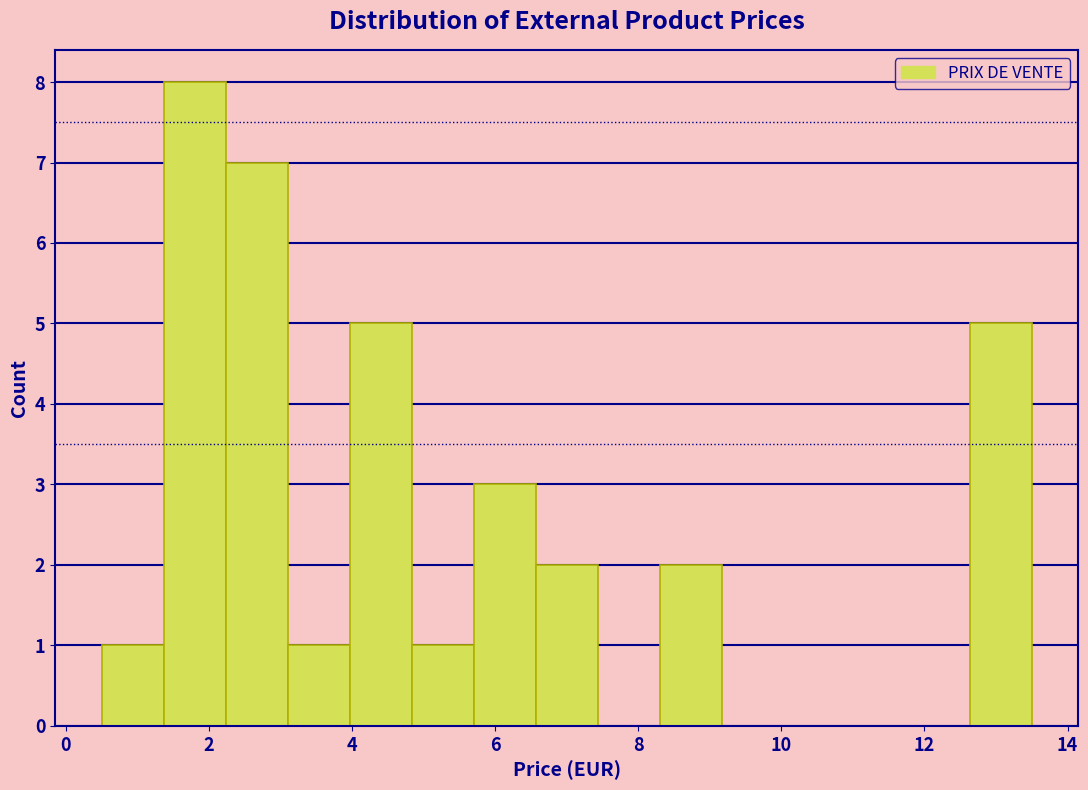

Reading left to right, transcribe this chart: for each bar, give the range it covers on the x-axis and its height. Neither the bar edges nor the heights are printed on the chart, so give them approximately, as read against the axes.

0.6 to 1.4: 1
1.4 to 2.2: 8
2.2 to 3.2: 7
3.2 to 4.0: 1
4.0 to 4.8: 5
4.8 to 5.8: 1
5.8 to 6.6: 3
6.6 to 7.4: 2
7.4 to 8.4: 0
8.4 to 9.2: 2
9.2 to 10.0: 0
10.0 to 11.0: 0
11.0 to 11.8: 0
11.8 to 12.6: 0
12.6 to 13.6: 5